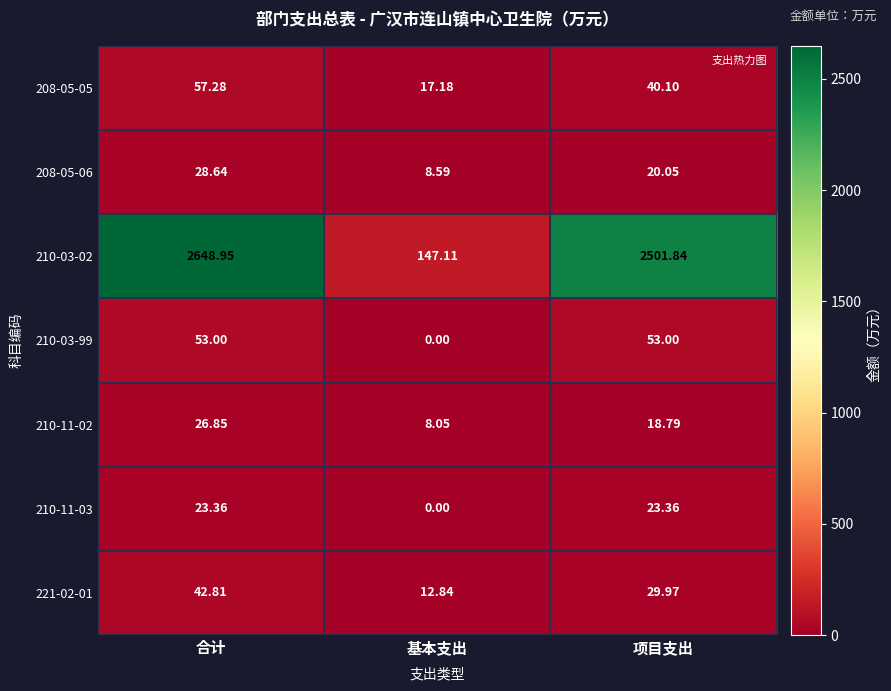

Between 合计 and 基本支出, which series saw the biggest shift?

210-03-02